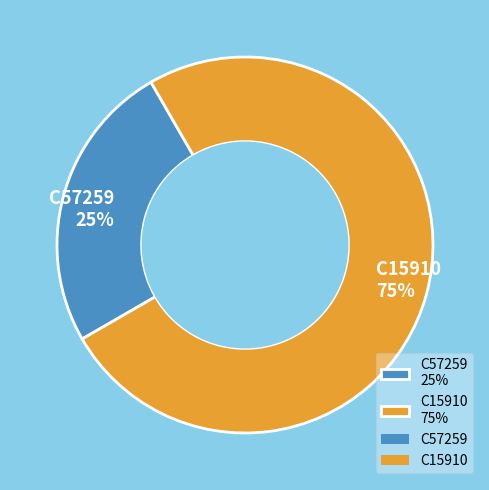

How many slices are in this pie chart?

2